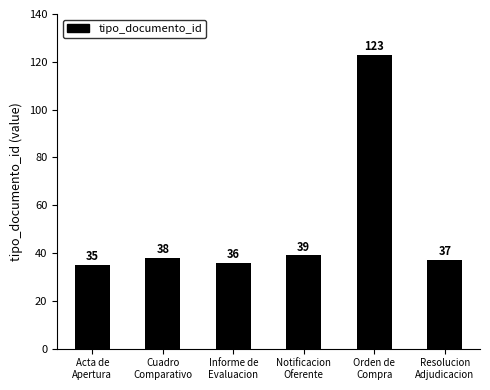

What is the difference between the values at Resolucion
Adjudicacion and Informe de
Evaluacion?

1